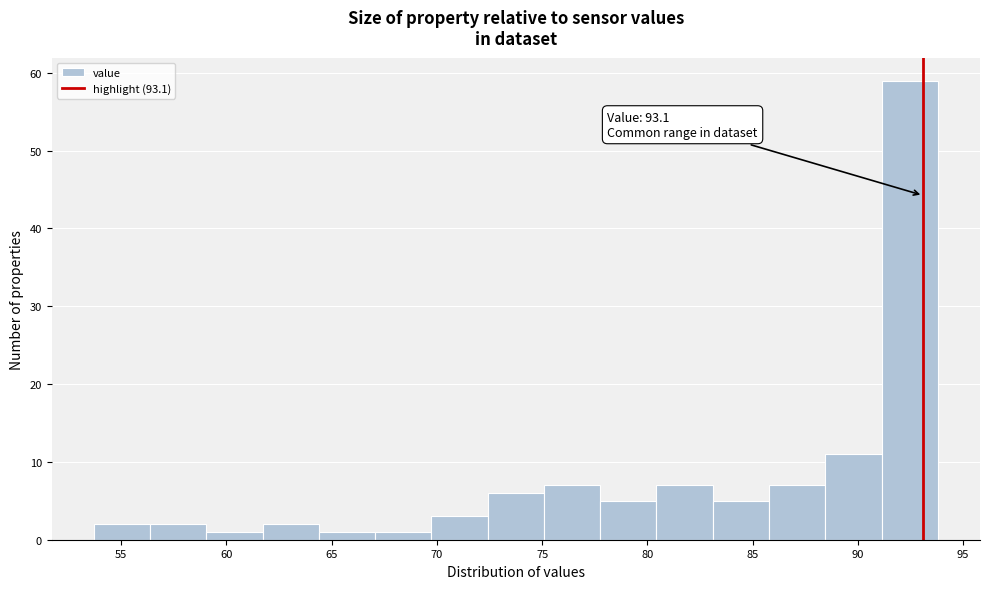

Which range on the x-axis has the tallest bar?

91.0 to 94.0